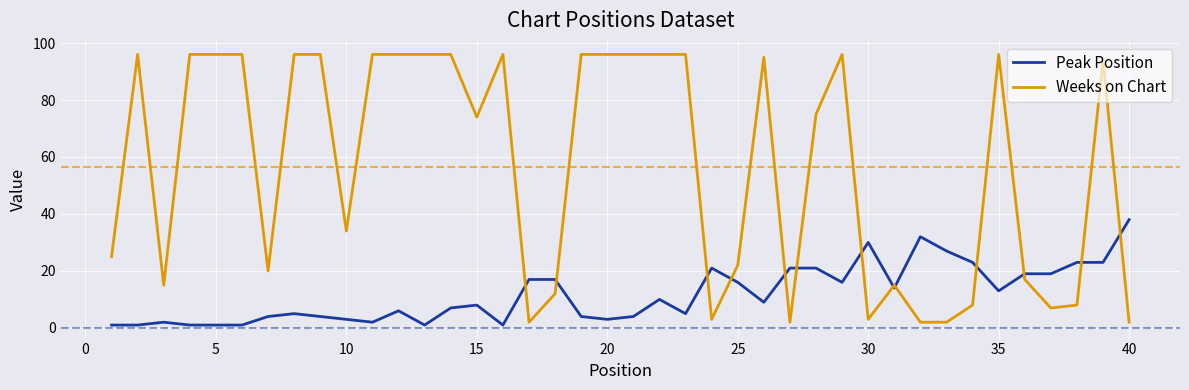

Rank the series by their average value, from highest to lowest.

Weeks on Chart, Peak Position